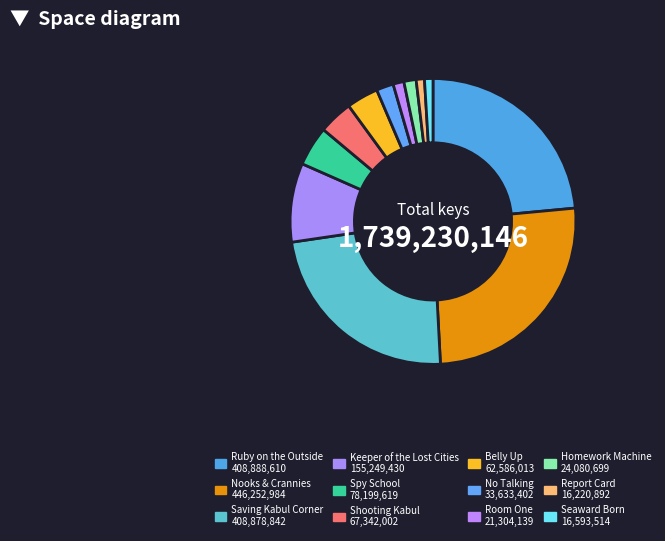

Count the number of slices in the pie.

12